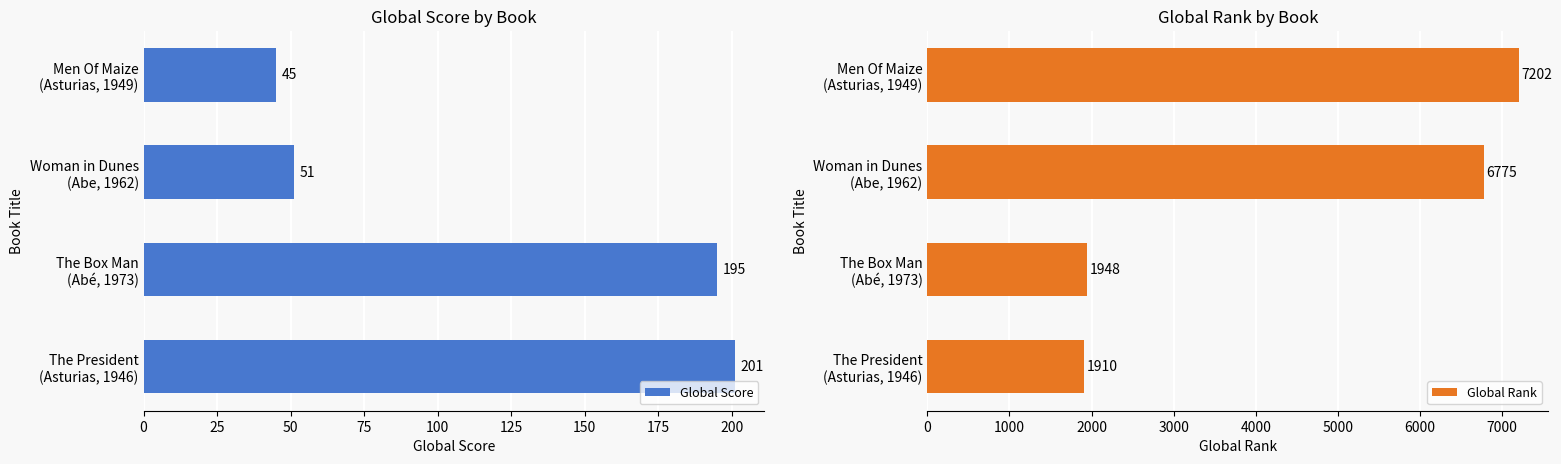

What is the lowest value of the Global Rank series?

1910